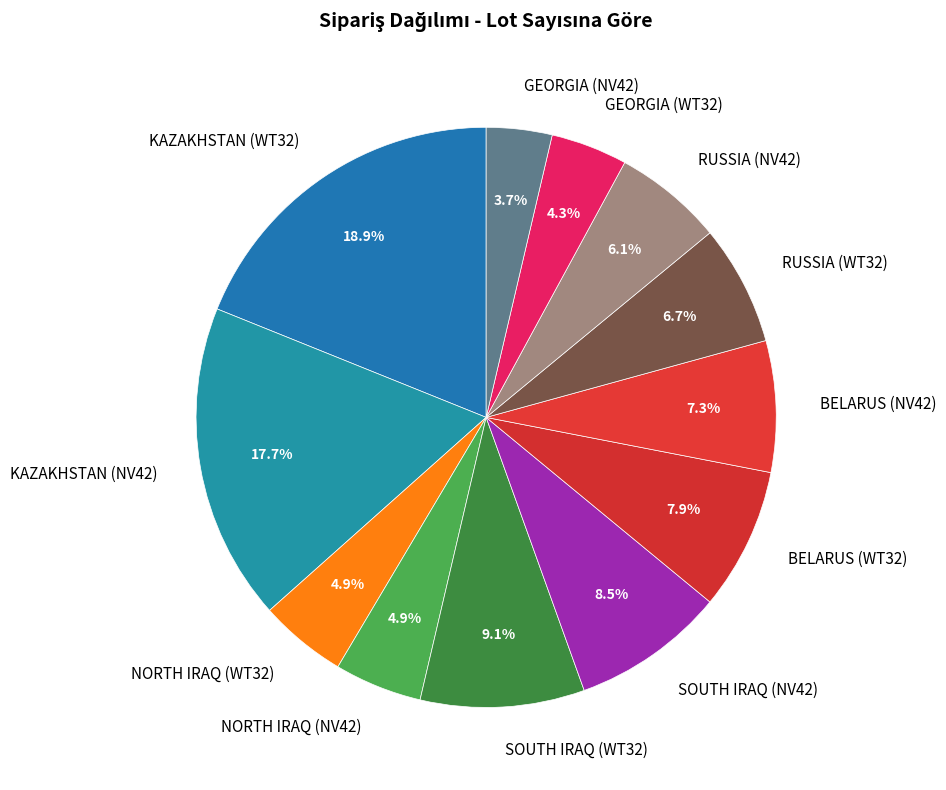

Count the number of slices in the pie.

12